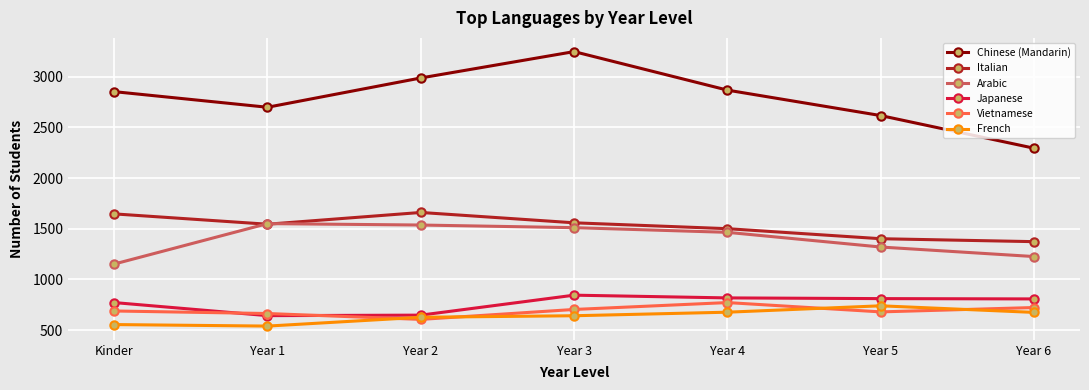

What is the spread (max minus min) of values at Year 5?

1937